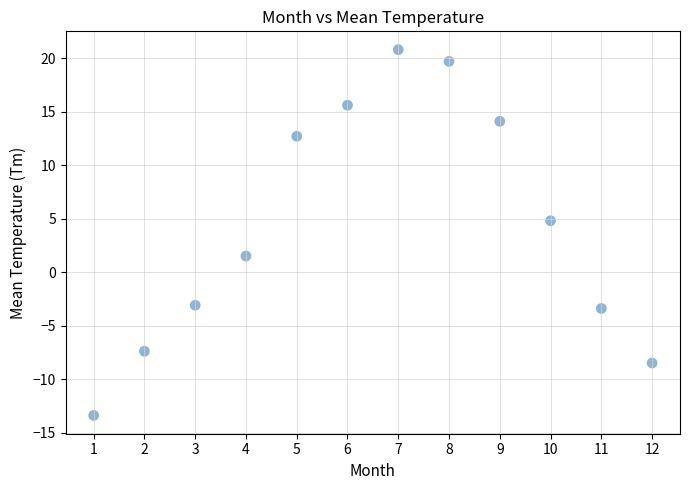

What is the average X value?

6.5